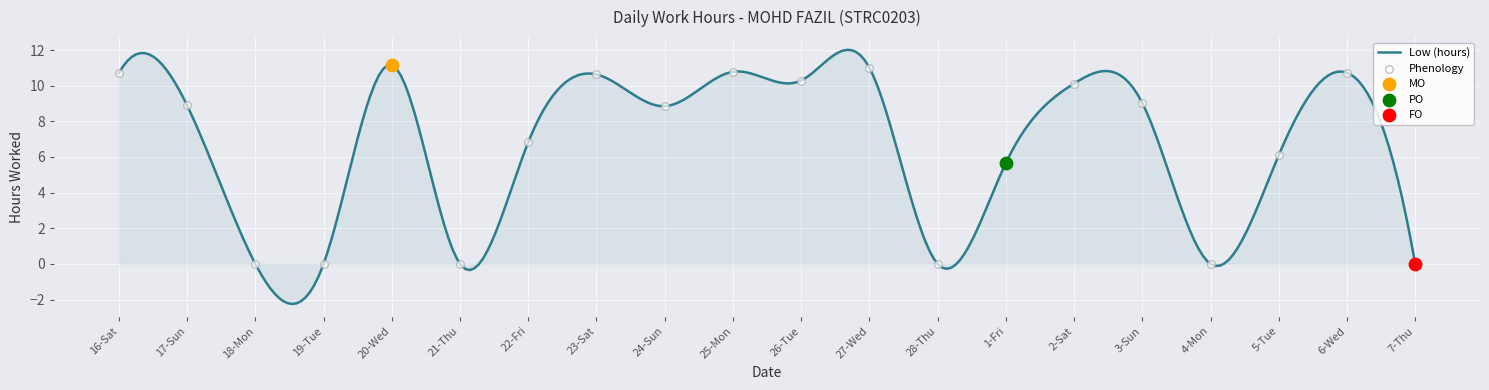

Between 21-Thu and 20-Wed, which is larger?

20-Wed